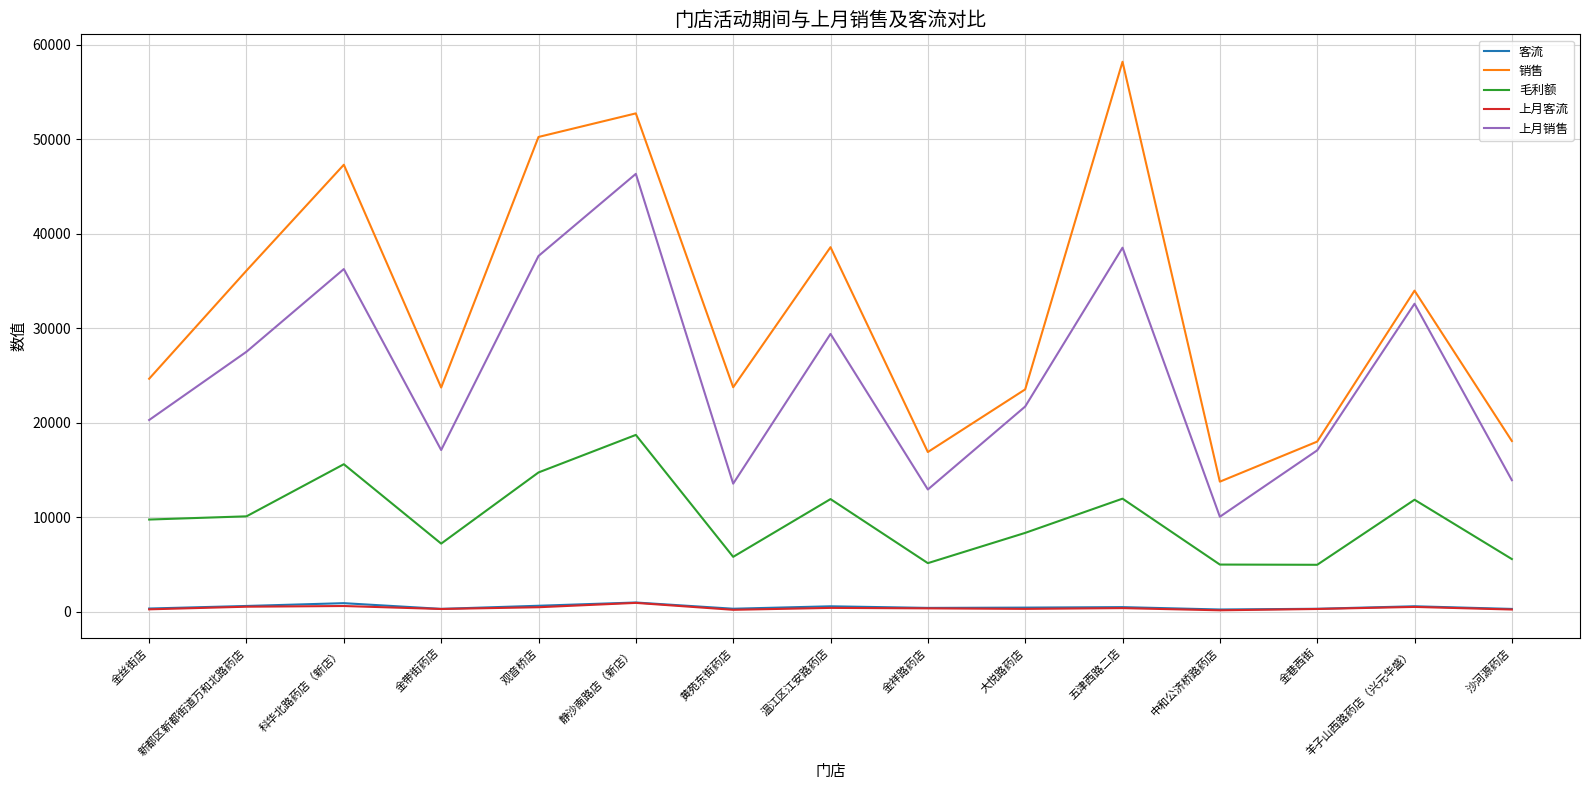

In 上月客流, how many points are lower than both neighbors (excluding endpoints)?

4